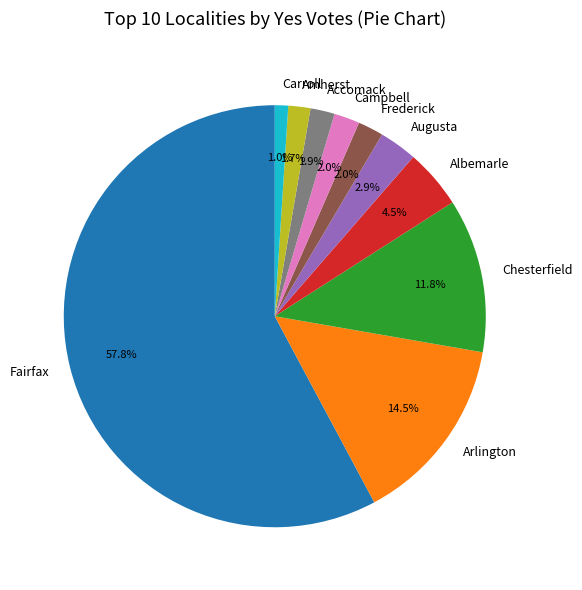

Which category accounts for the majority?

Fairfax